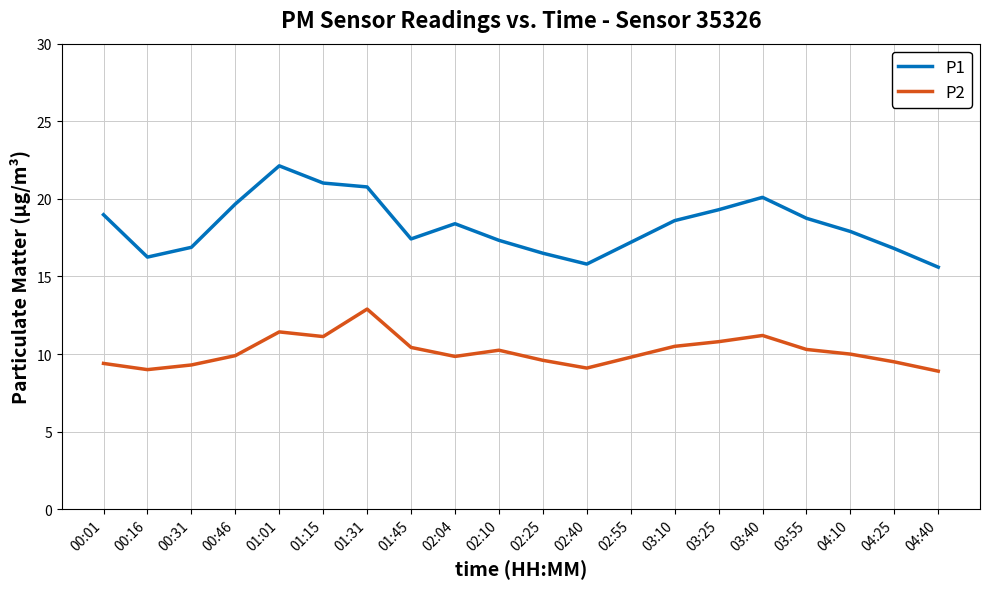

What is the difference between the highest and lowest values at 02:40?

6.7